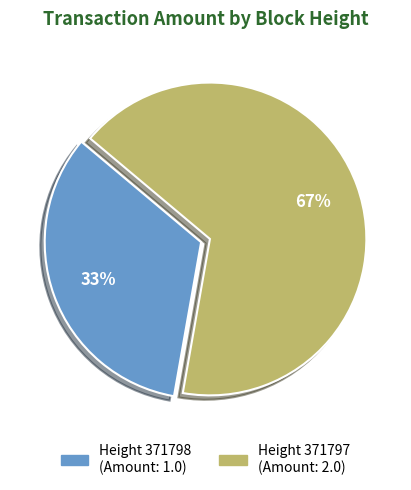

How many slices are in this pie chart?

2